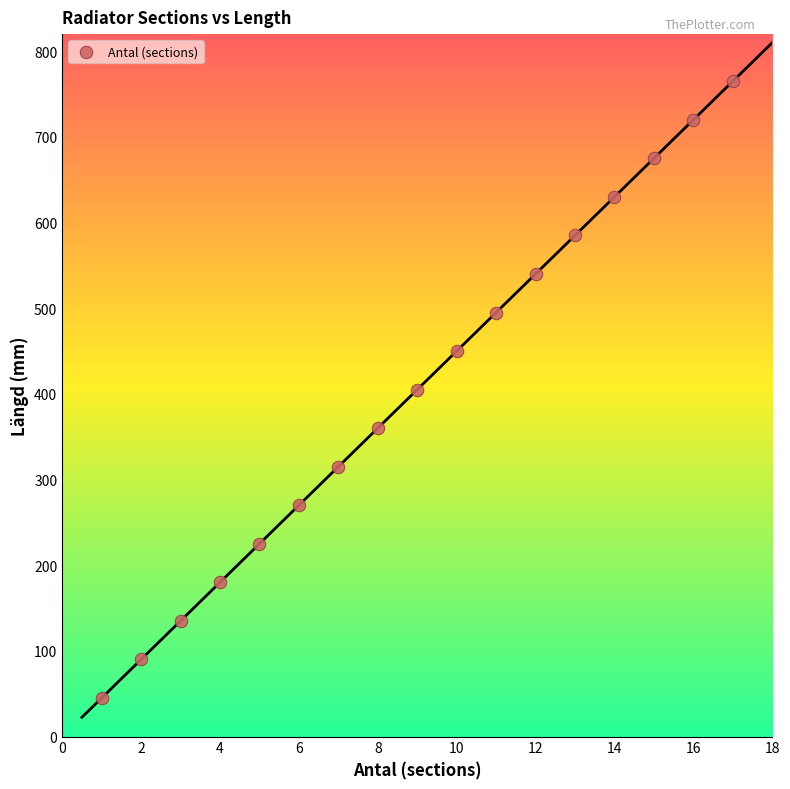

What is the range of Y values (max minus min)?

720